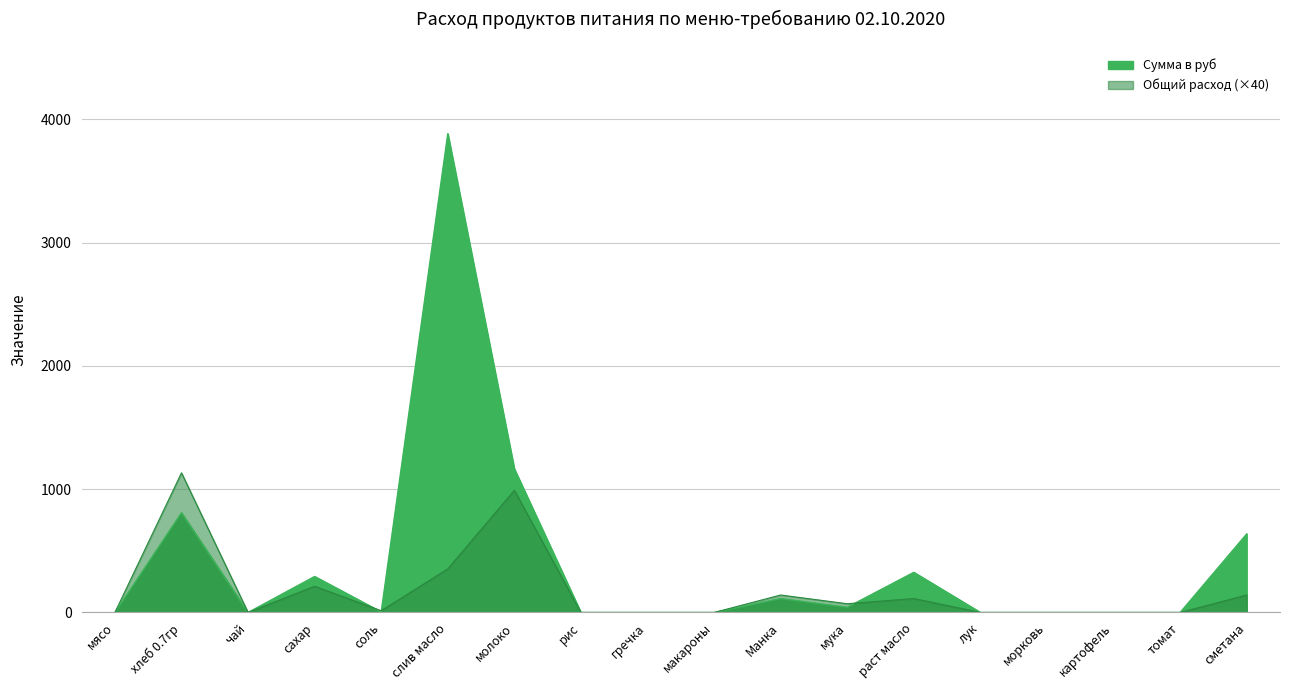

Which series has the largest total across all categories?

Сумма в руб